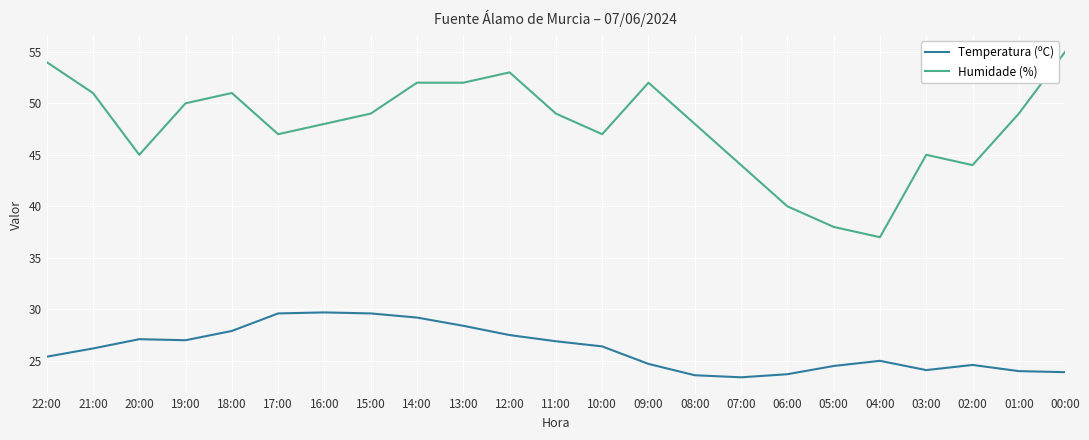

The value of Temperatura (ºC) at 09:00 is 24.7. True or false?

True